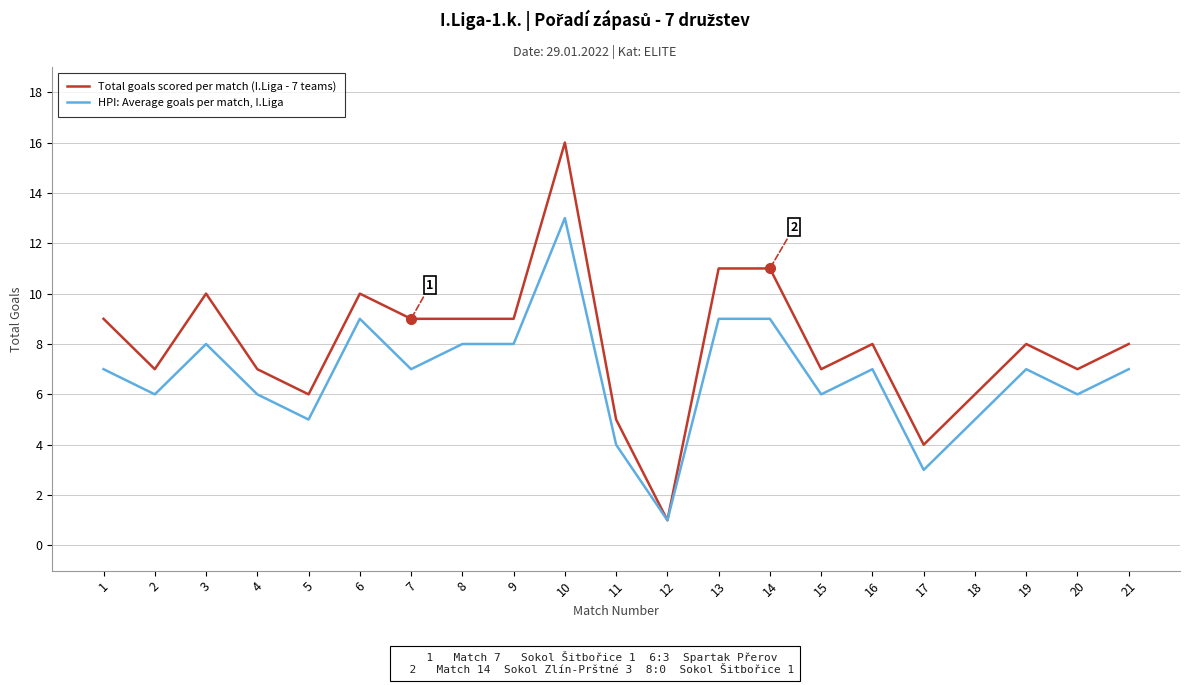

What is the sum of all Total goals scored per match (I.Liga - 7 teams) values?

168